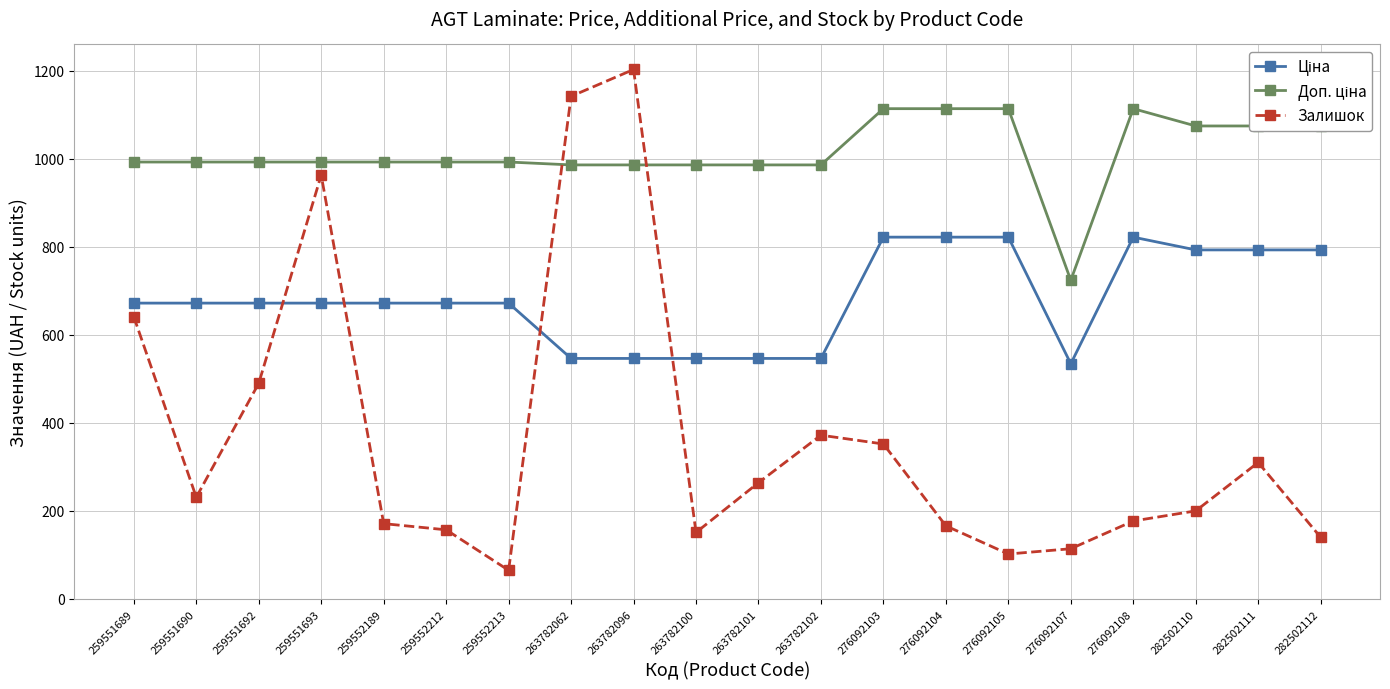

Read the Залишок value at 276092108.

177.0